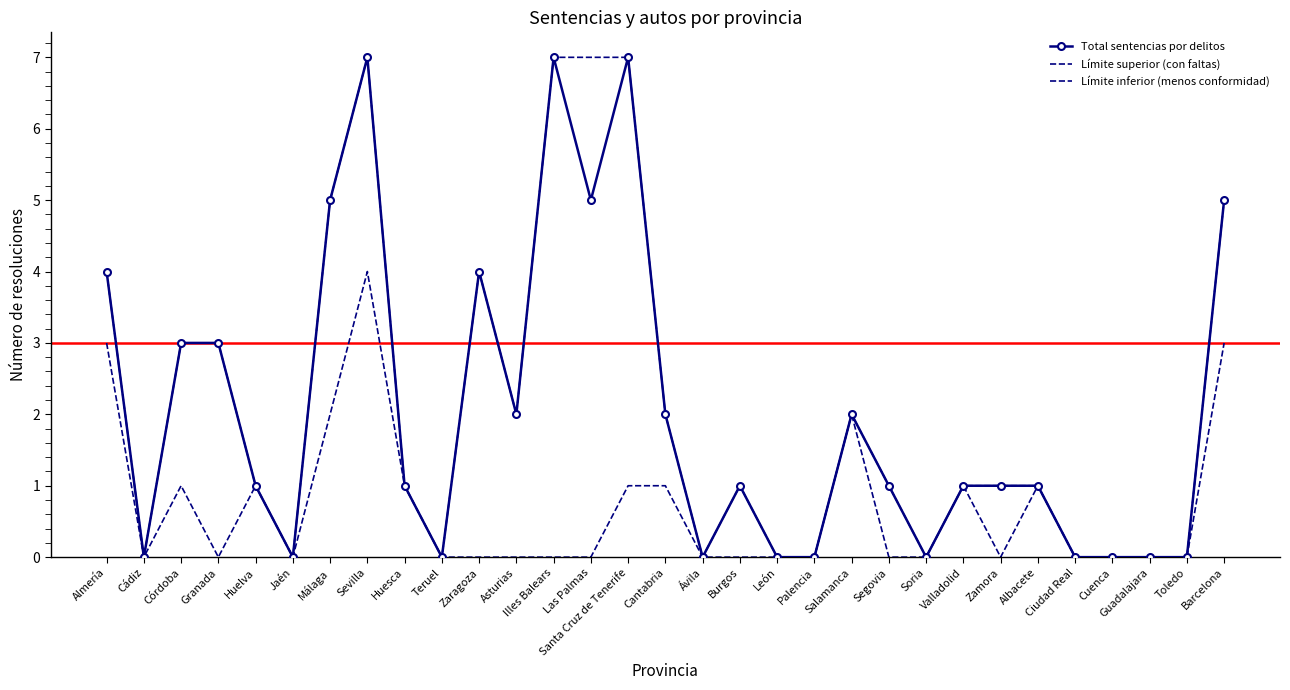

True or false: Total sentencias por delitos and Límite superior (con faltas) cross at least once.

False